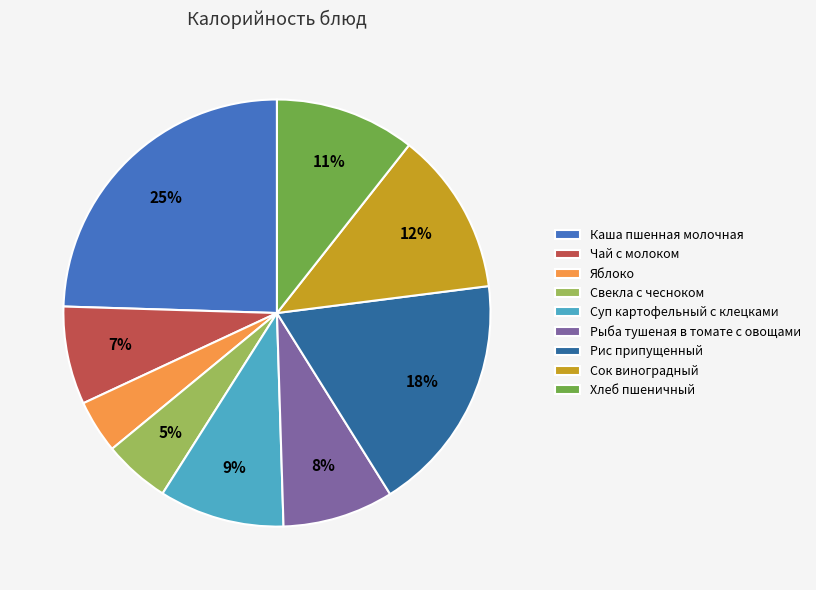

What is the ratio of the value at Яблоко to the value at Хлеб пшеничный?

0.4